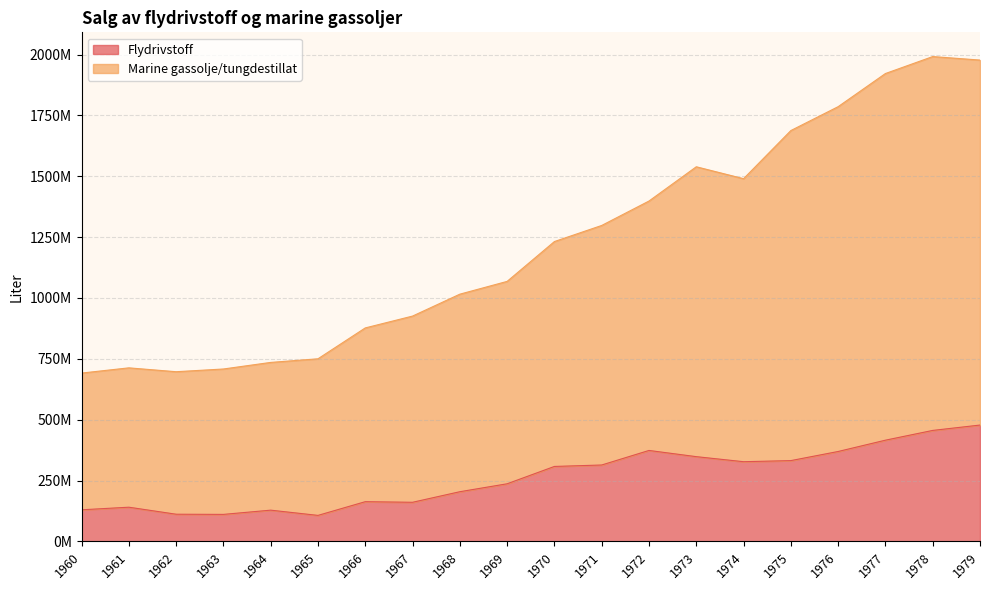

Does the chart have visible grid lines?

Yes